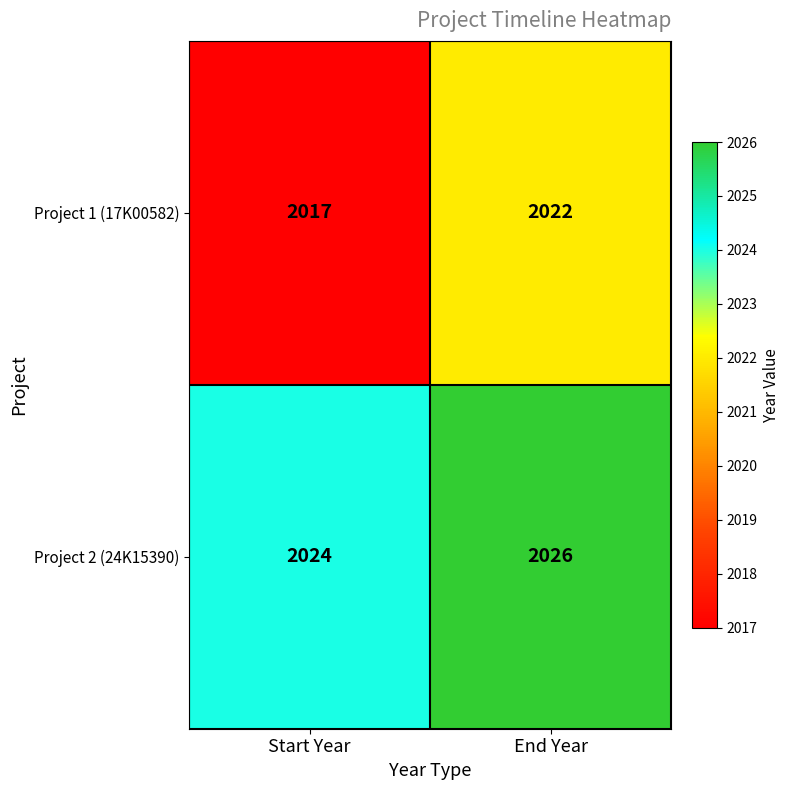

Which series has the largest range (max minus min)?

Project 1 (17K00582)